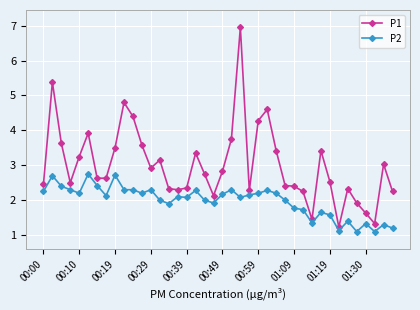

What is the value of the P2 point at the 13th from the left?

2.3